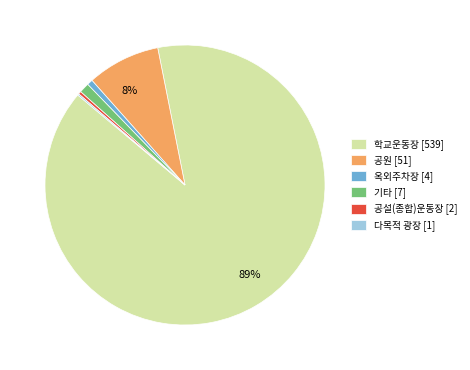

To the nearest percent, what is the average slice percentage?

17%